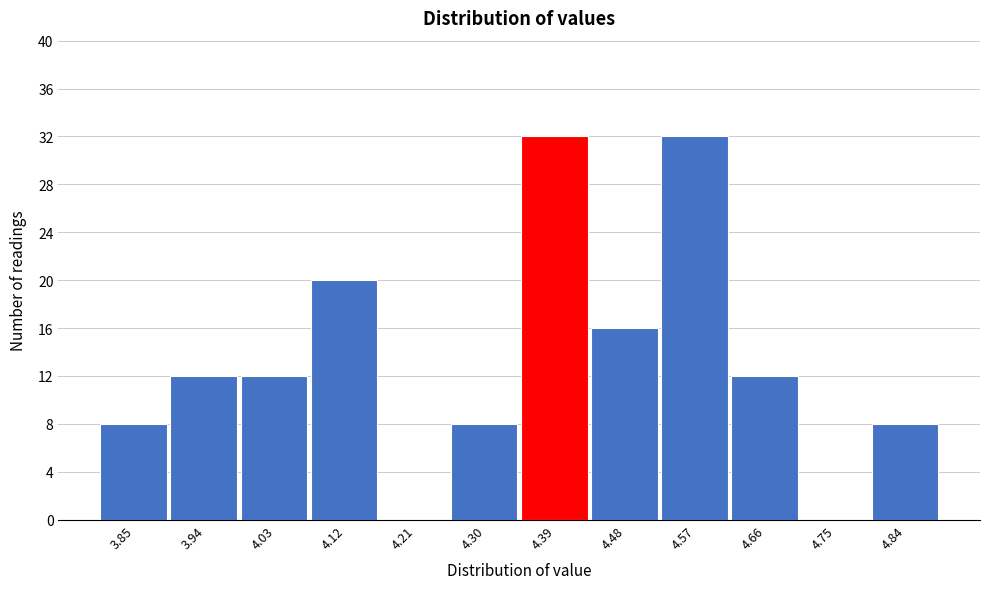

Reading left to right, extract all data points from this chart.

3.85=8	3.94=12	4.03=12	4.12=20	4.21=0	4.30=8	4.39=32	4.48=16	4.57=32	4.66=12	4.75=0	4.84=8